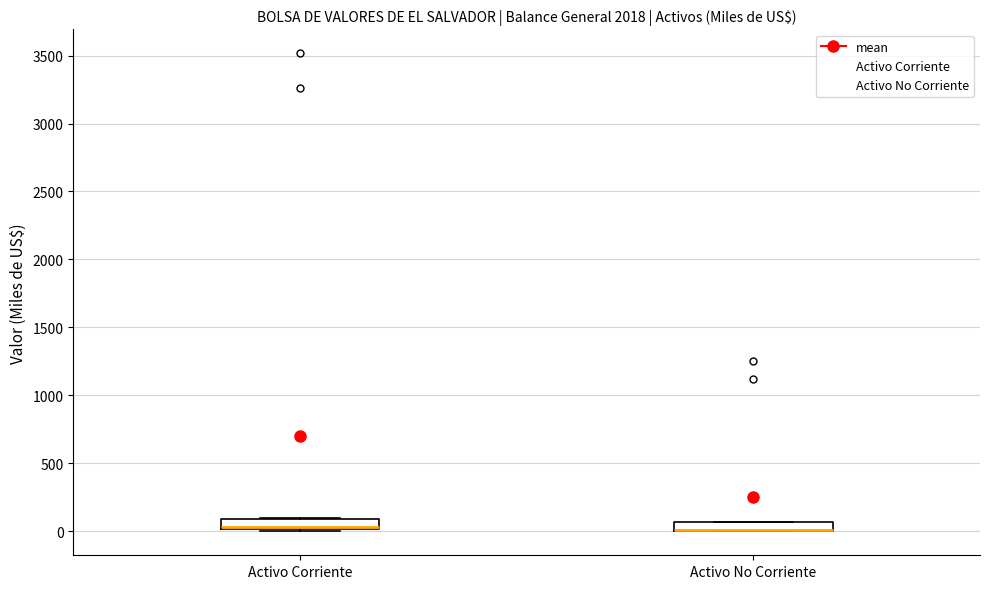

Where is the upper edge of the box for Activo Corriente on the y-axis? The values are not printed on the chart, so give them approximately, as read against the axis.

100